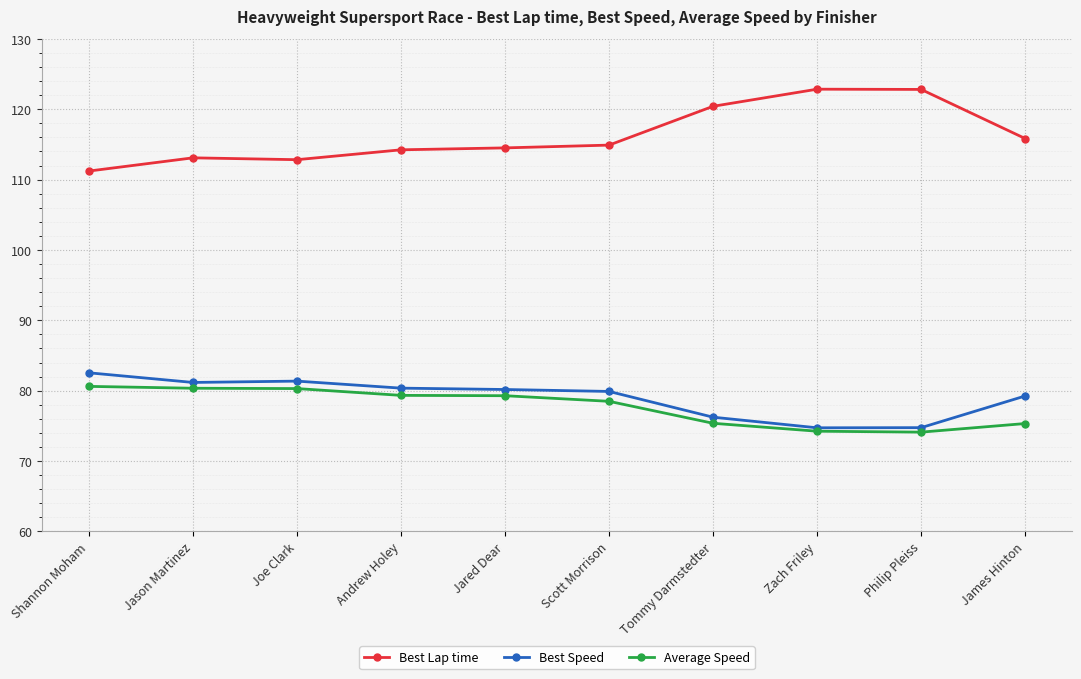

What is the label of the 3rd point from the left?

Joe Clark